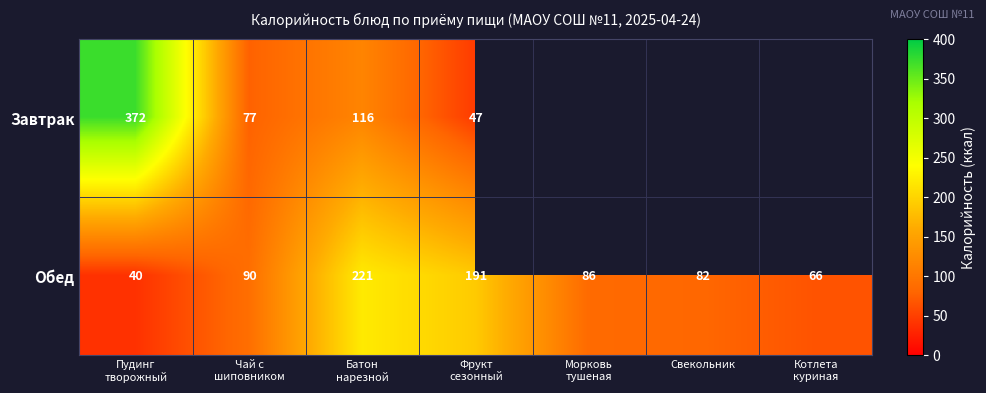

At how many categories does at least one series exceed 298?

1